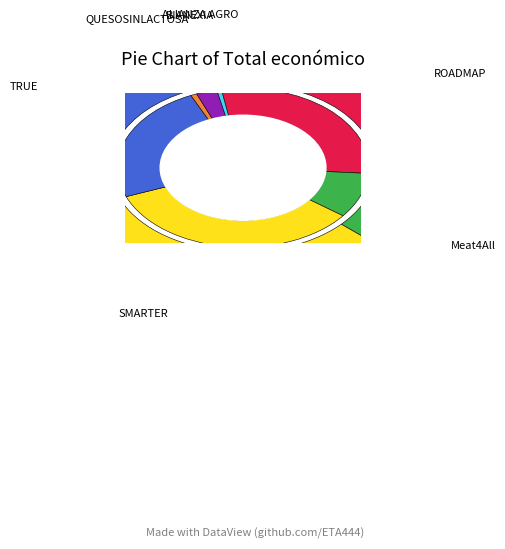

Combined, do TRUE and QUESOSINLACTOSA account for over 50%?

No